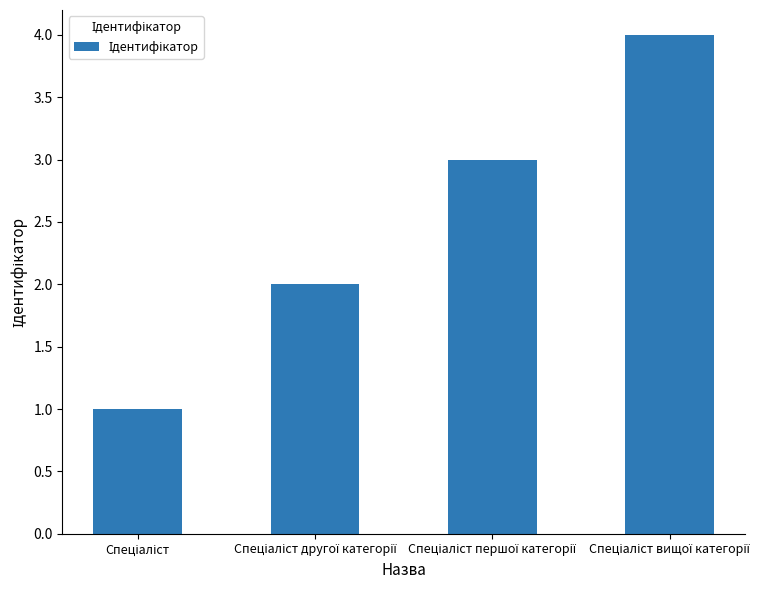

What is the maximum value shown in the chart?

4